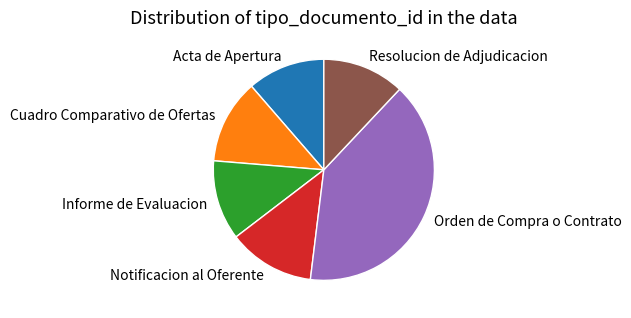

Is the sum of Notificacion al Oferente and Orden de Compra o Contrato greater than half?

Yes